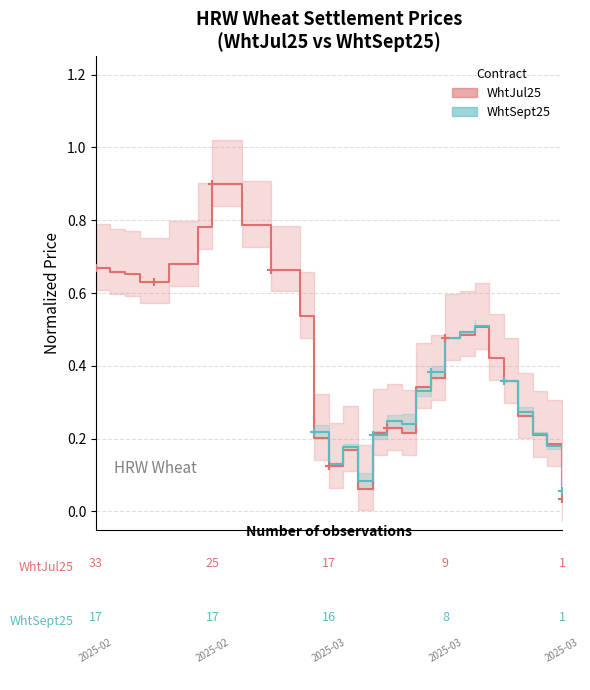

Which series reaches the minimum Y coordinate?

WhtJul25 (Settlement)